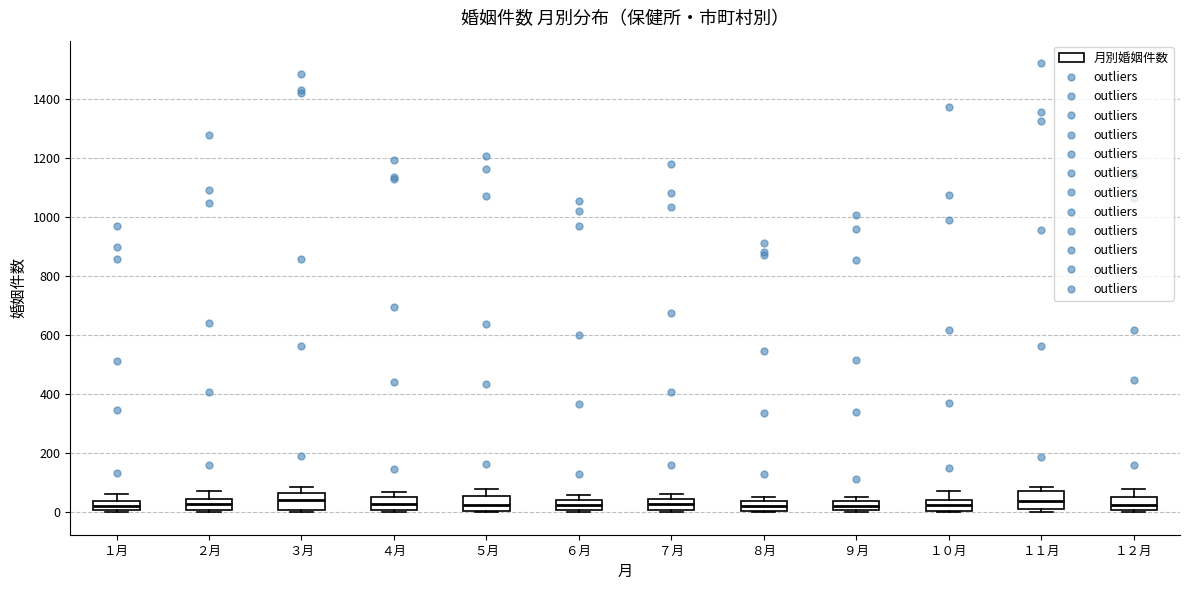

Where does the median line of the box for １０月 sit on the y-axis? The values are not printed on the chart, so give them approximately, as read against the axis.

20